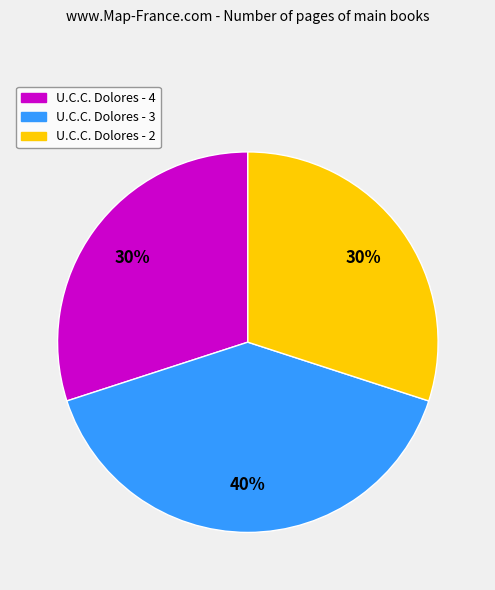

Does any single category account for the majority?

No